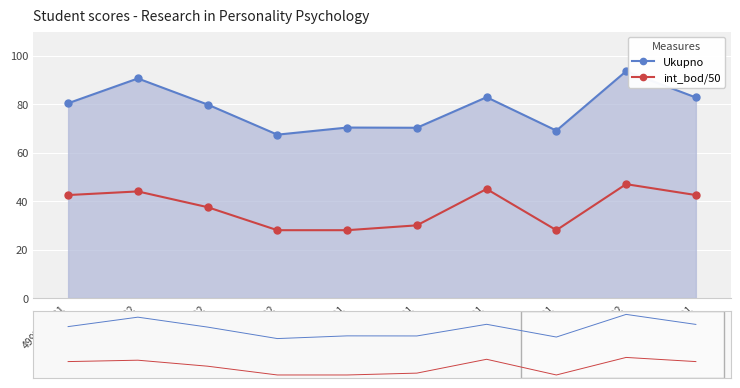

What is the difference between the second highest and second lowest values in the int_bod/50 series?

17.0